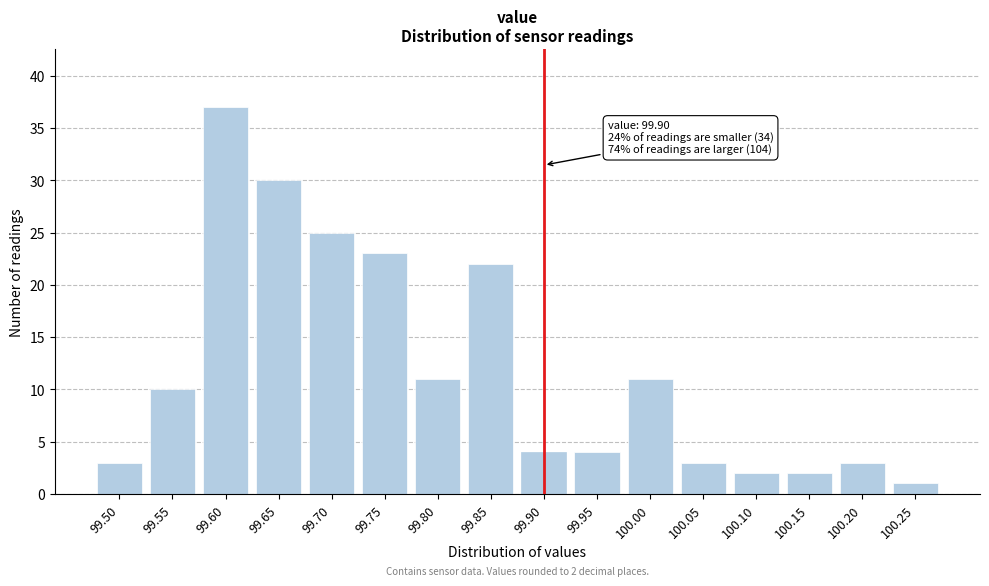

Reading left to right, list all the values displayed in this chart.

3	10	37	30	25	23	11	22	4	4	11	3	2	2	3	1